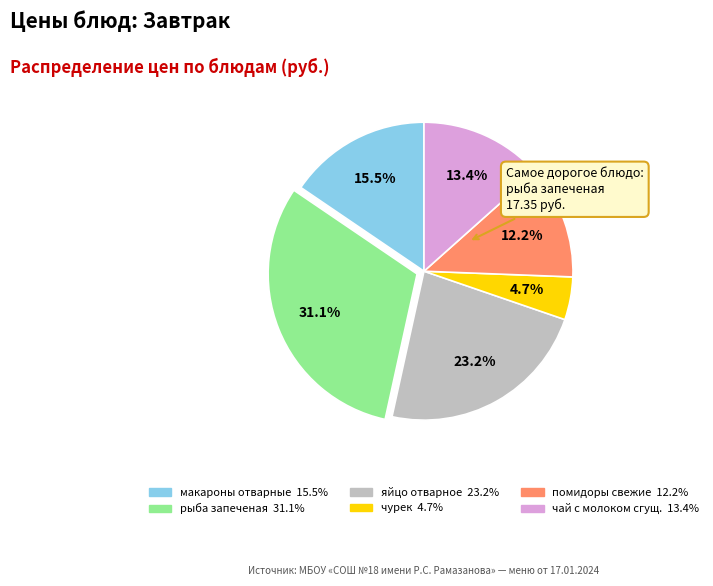

Which slice is the smallest?

чурек